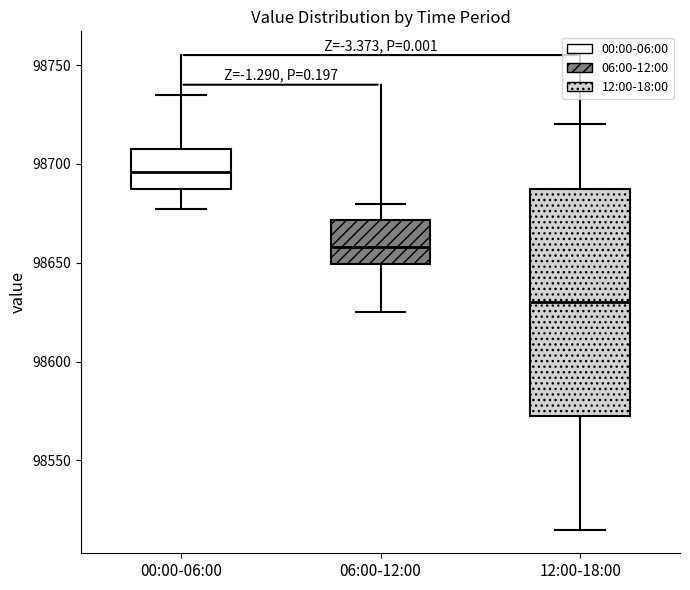

Reading left to right, read every box against the y-axis: the position of its median line, the range the box covers, and the ends of its whiskers. The values are not printed on the chart, so give them approximately, as read against the axis.

00:00-06:00: median 98695, box 98685 to 98705, whiskers 98675 to 98735
06:00-12:00: median 98660, box 98650 to 98670, whiskers 98625 to 98680
12:00-18:00: median 98630, box 98575 to 98690, whiskers 98515 to 98720